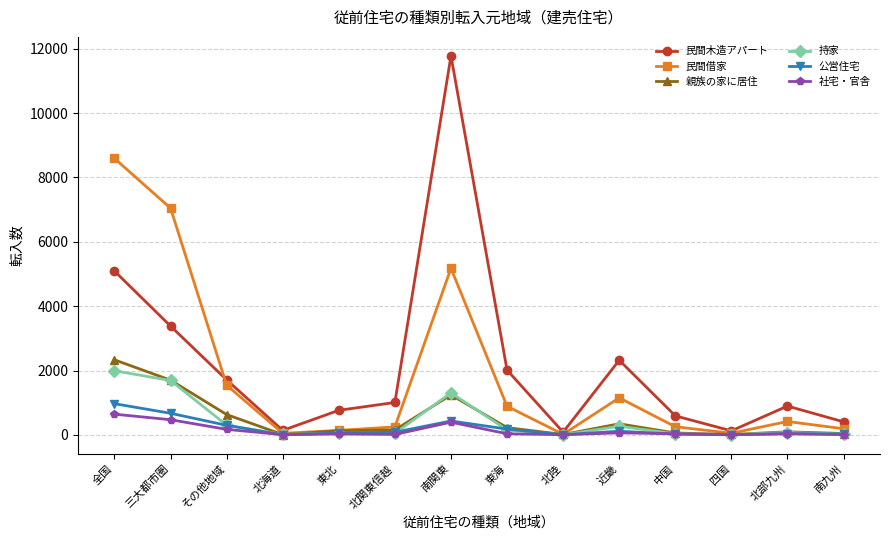

Which series has the largest range (max minus min)?

民間木造アパート